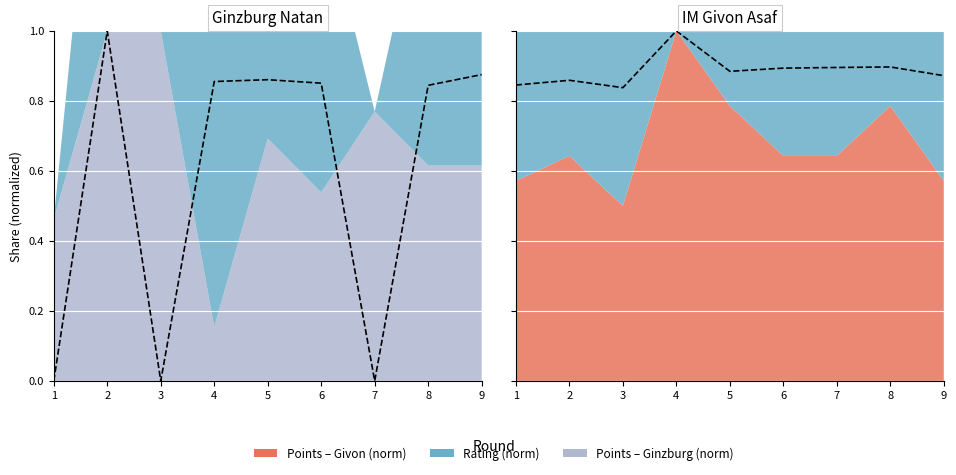

True or false: Givon Rating has more than 0 points higher than both neighbors.

True